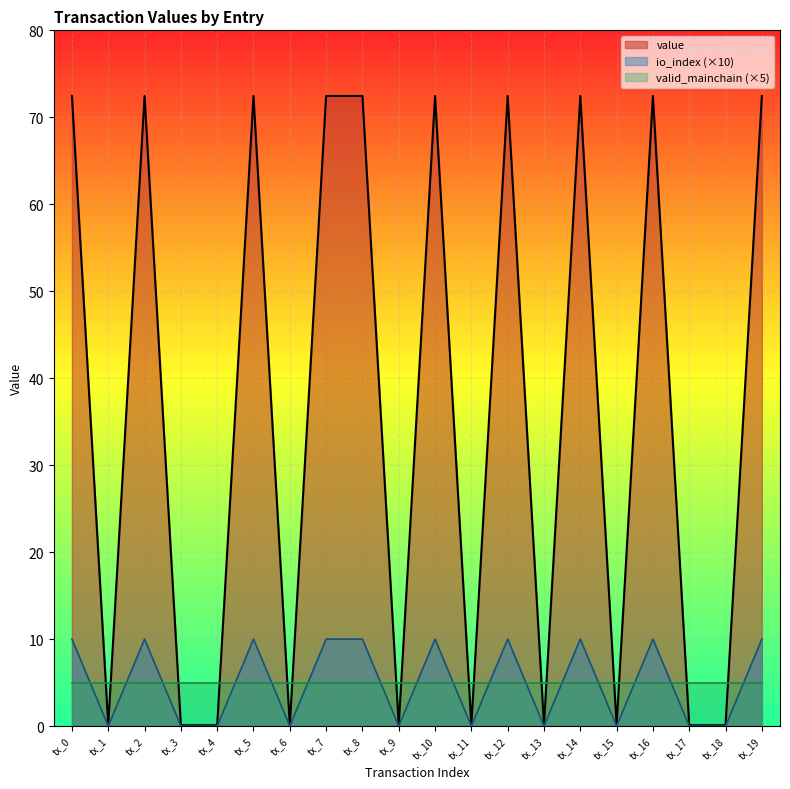

Read the io_index value at tx_14.

72.5